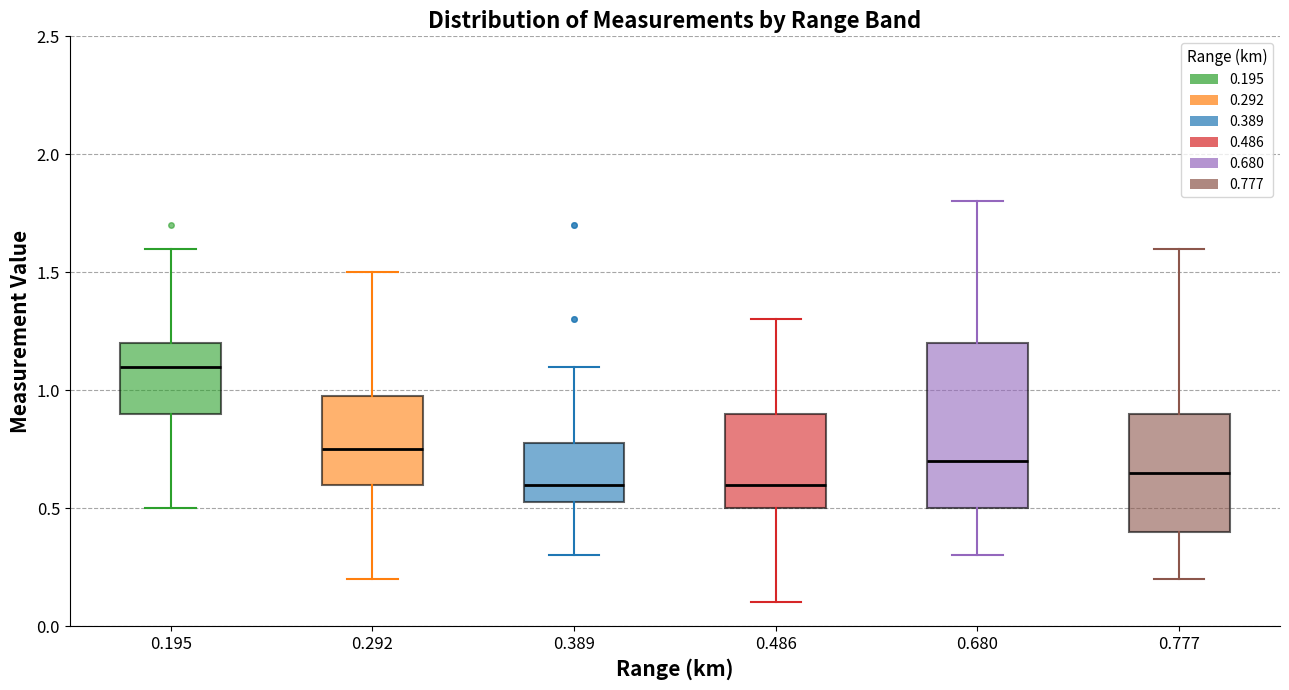

Where is the upper edge of the box at x = 0.389 on the y-axis? The values are not printed on the chart, so give them approximately, as read against the axis.

0.80